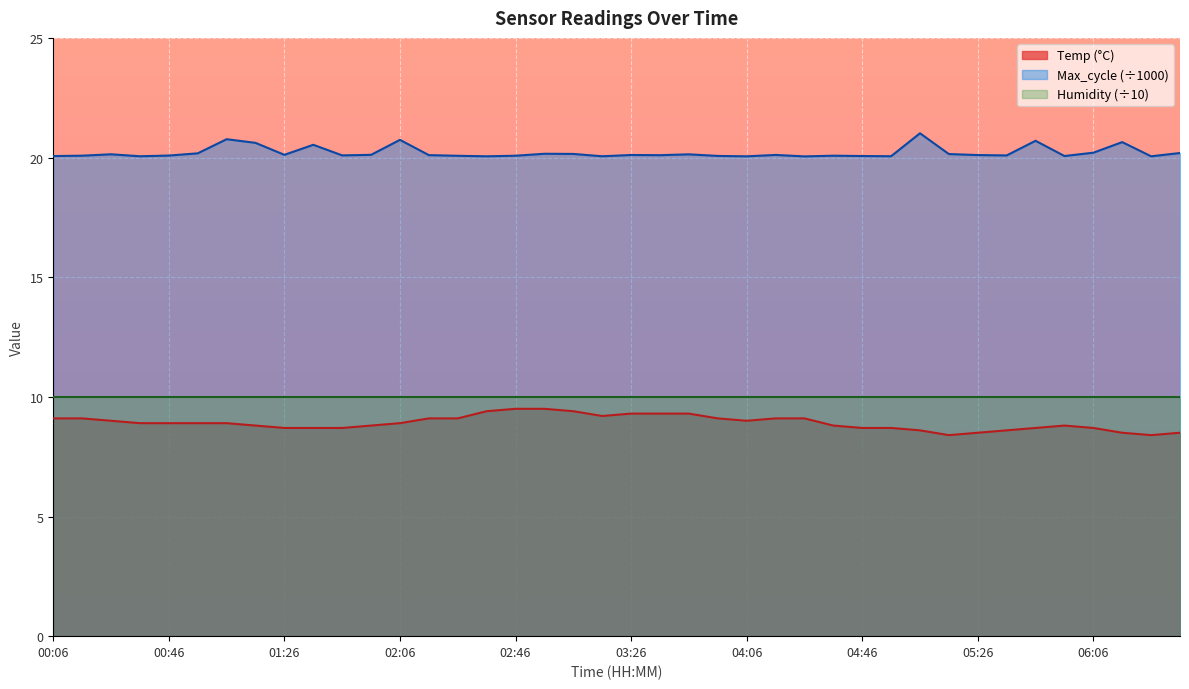

Does the chart display data point markers on the line(s)?

No